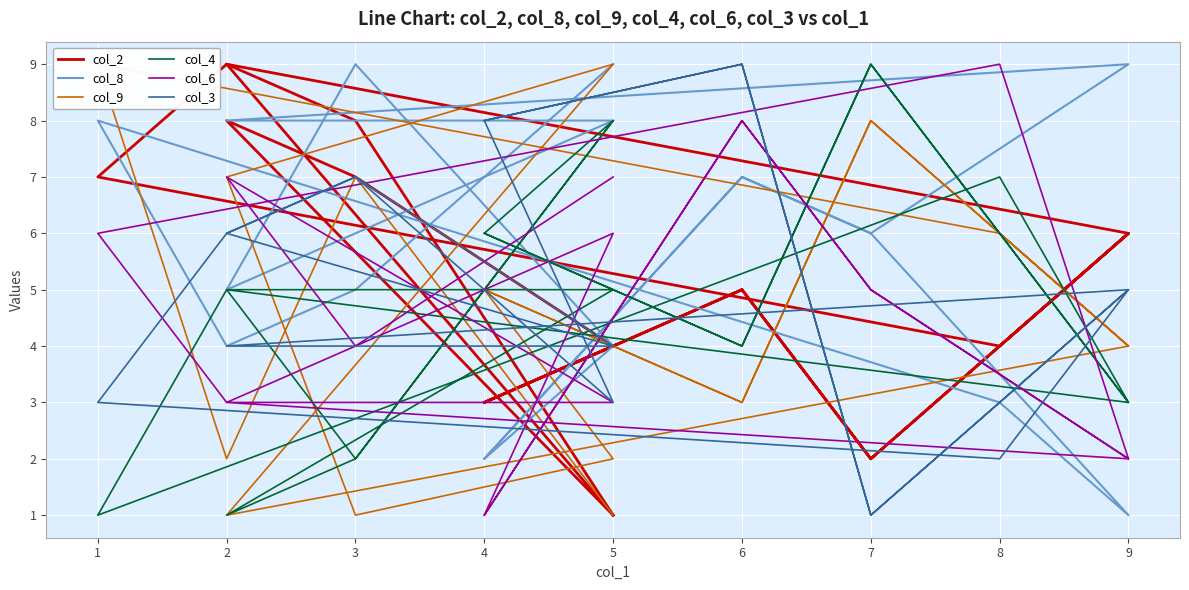

How many data points in col_2 are less than 5?

8